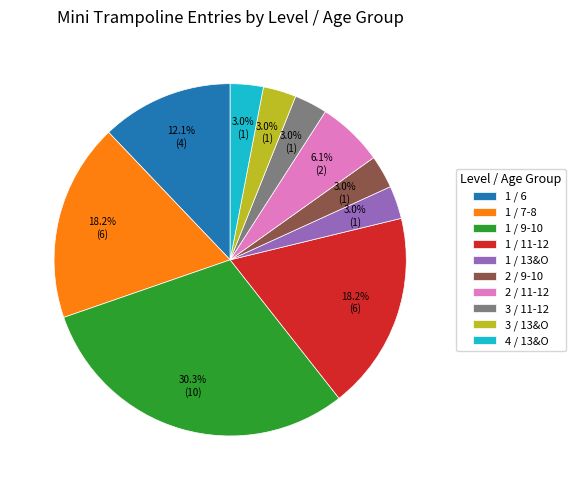

What percentage is NOT represented by 1 / 7-8?

81.8%